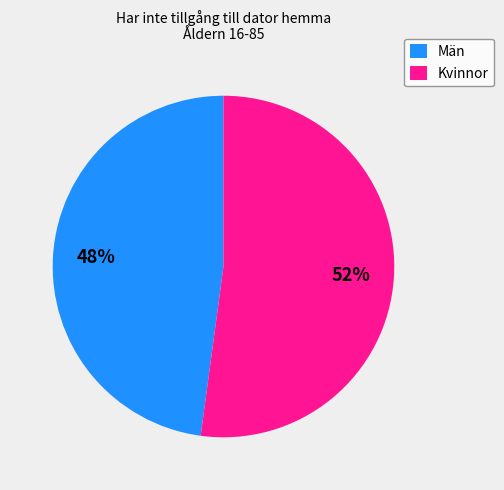

Between Kvinnor and Män, which is larger?

Kvinnor